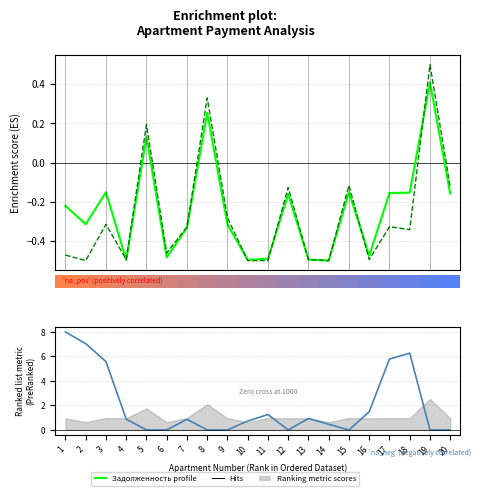

True or false: задолженность (пени) has more than 0 interior local peaks.

True